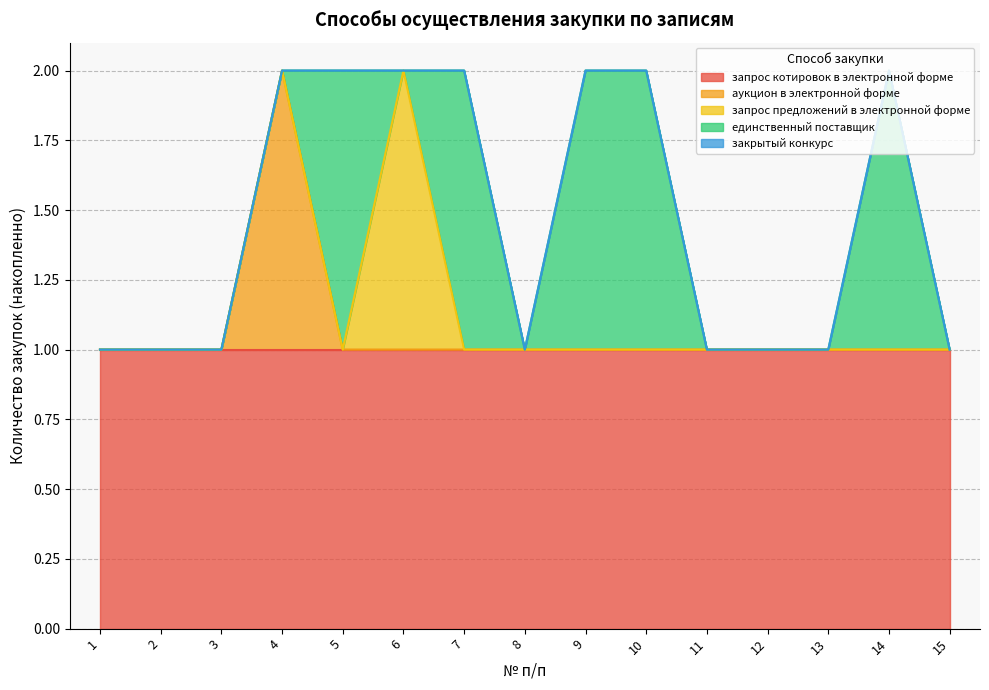

True or false: закрытый конкурс and единственный поставщик intersect in this chart.

False